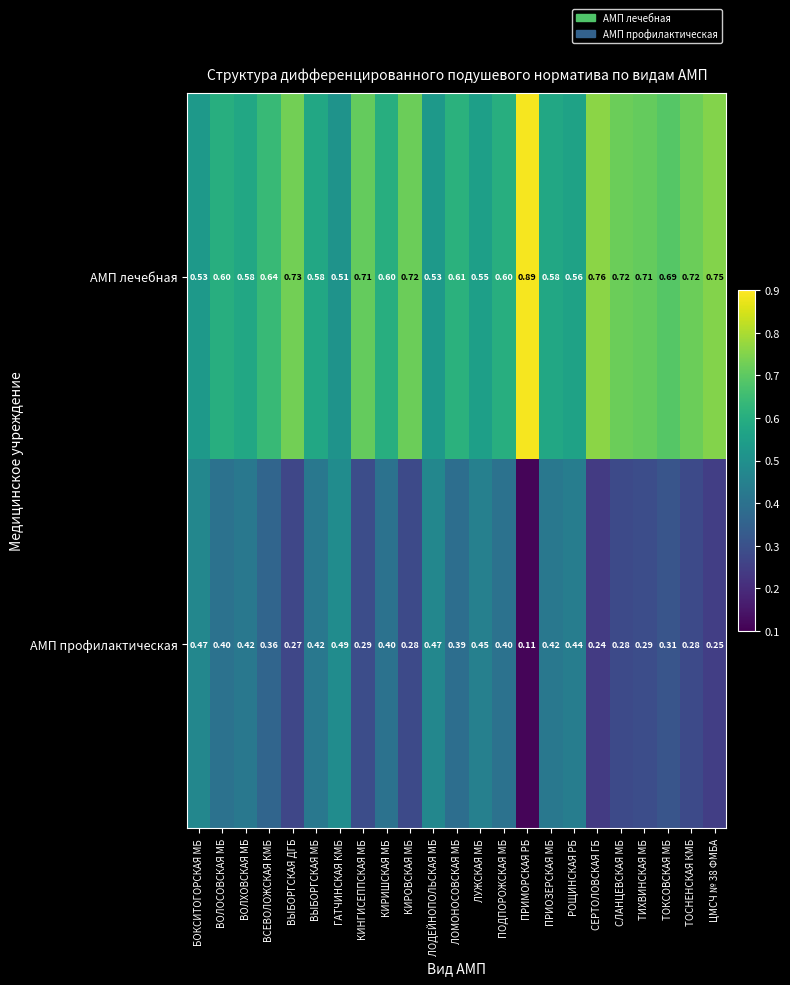

Rank the series by their average value, from lowest to highest.

АМП профилактическая, АМП лечебная